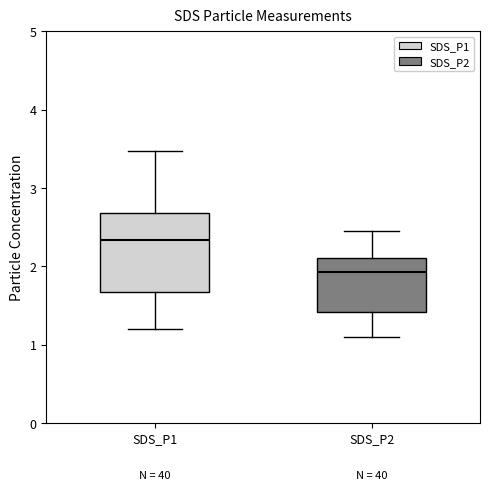

Where does the upper whisker of the box for SDS_P1 end on the y-axis? The values are not printed on the chart, so give them approximately, as read against the axis.

3.5